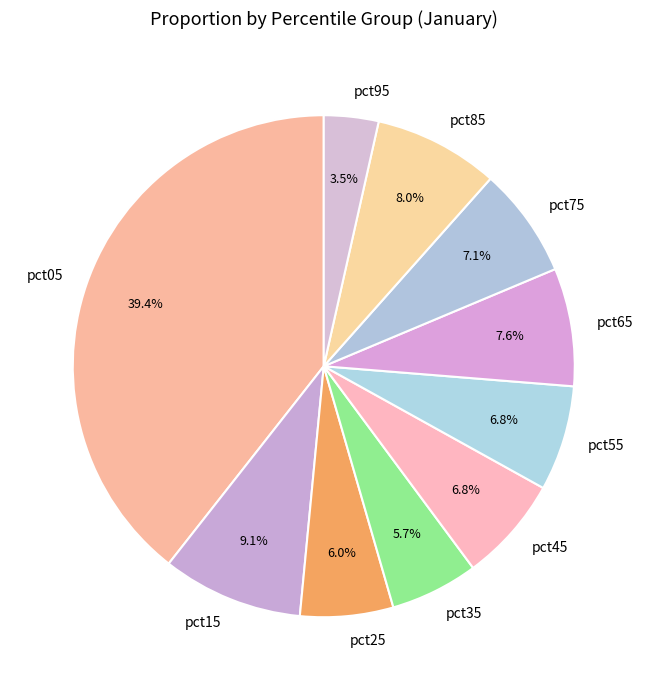

What percentage is NOT represented by pct95?

96.5%